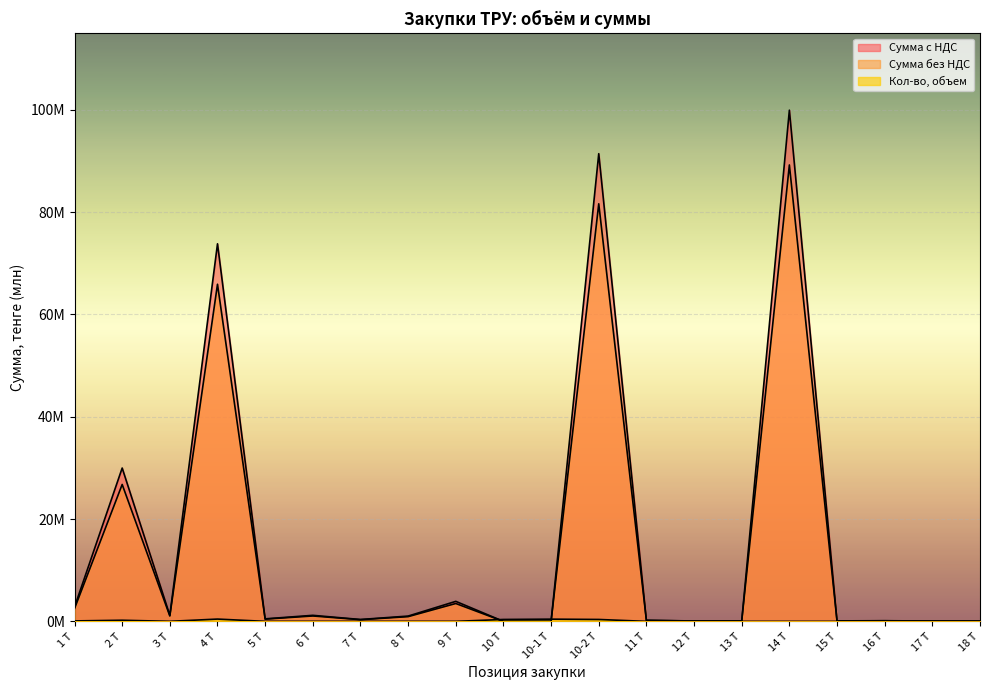

Where is Кол-во, объем nearest to the value 0?

14 Т